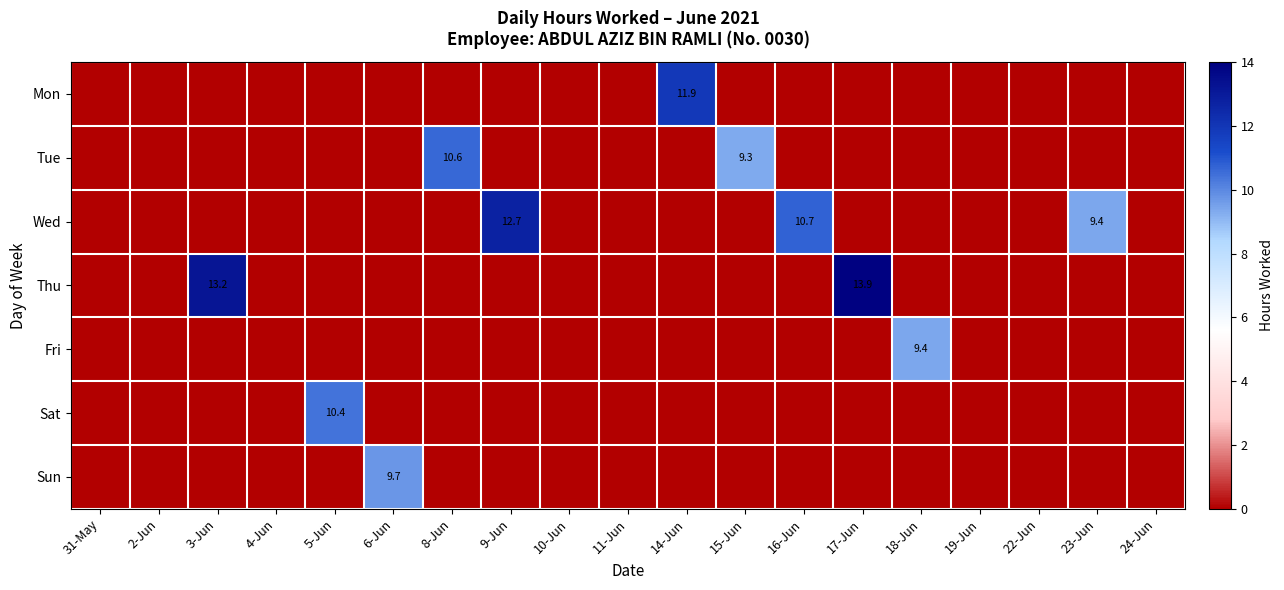

Which series has the largest range (max minus min)?

Thu